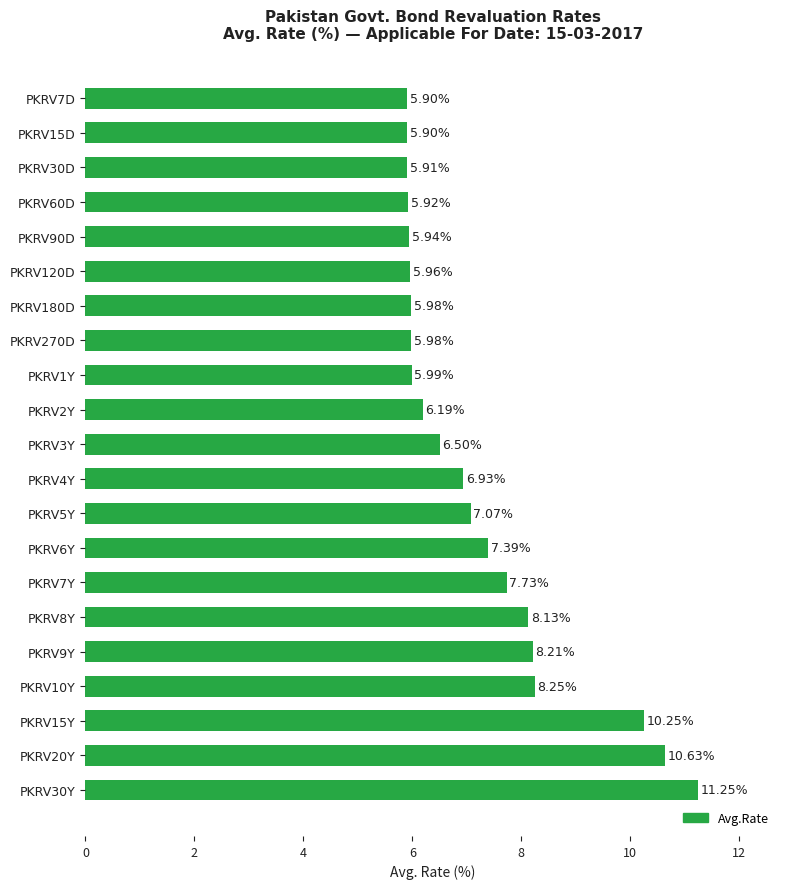

How many categories are shown in the chart?

21